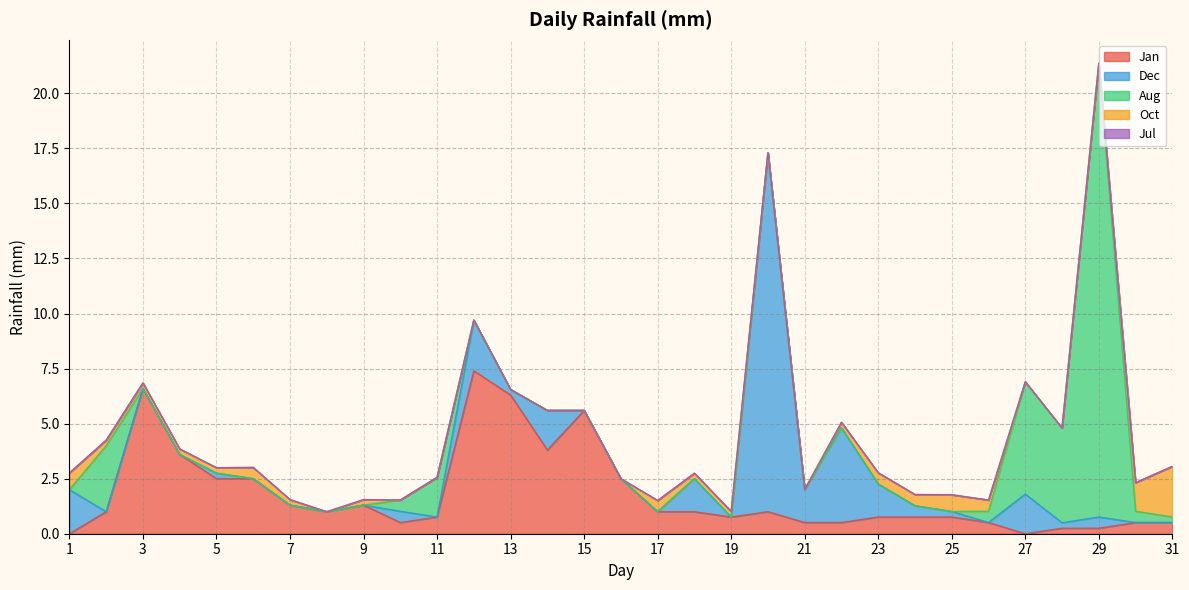

Between 15 and 29, which is larger?

15